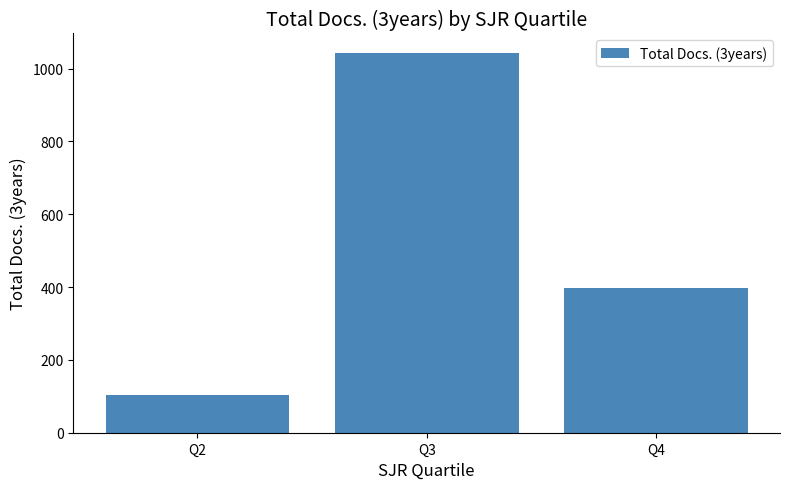

How many distinct data groups are displayed?

1